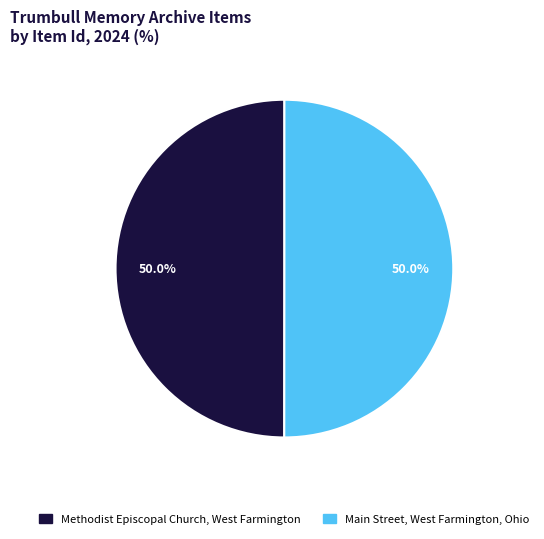

To the nearest percent, what is the average slice percentage?

50%